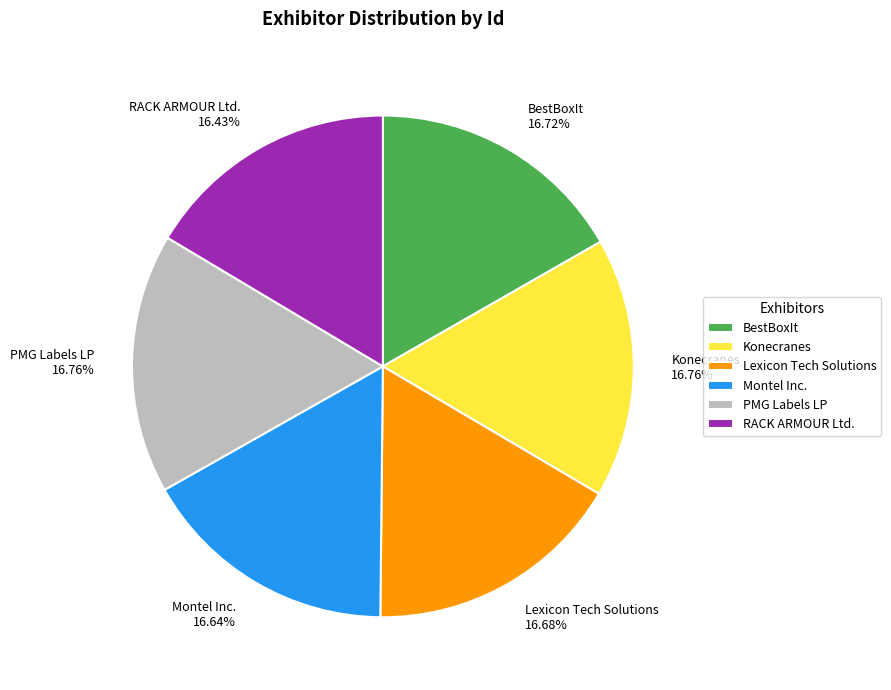

The Lexicon Tech Solutions slice represents 17% of the pie. True or false?

True